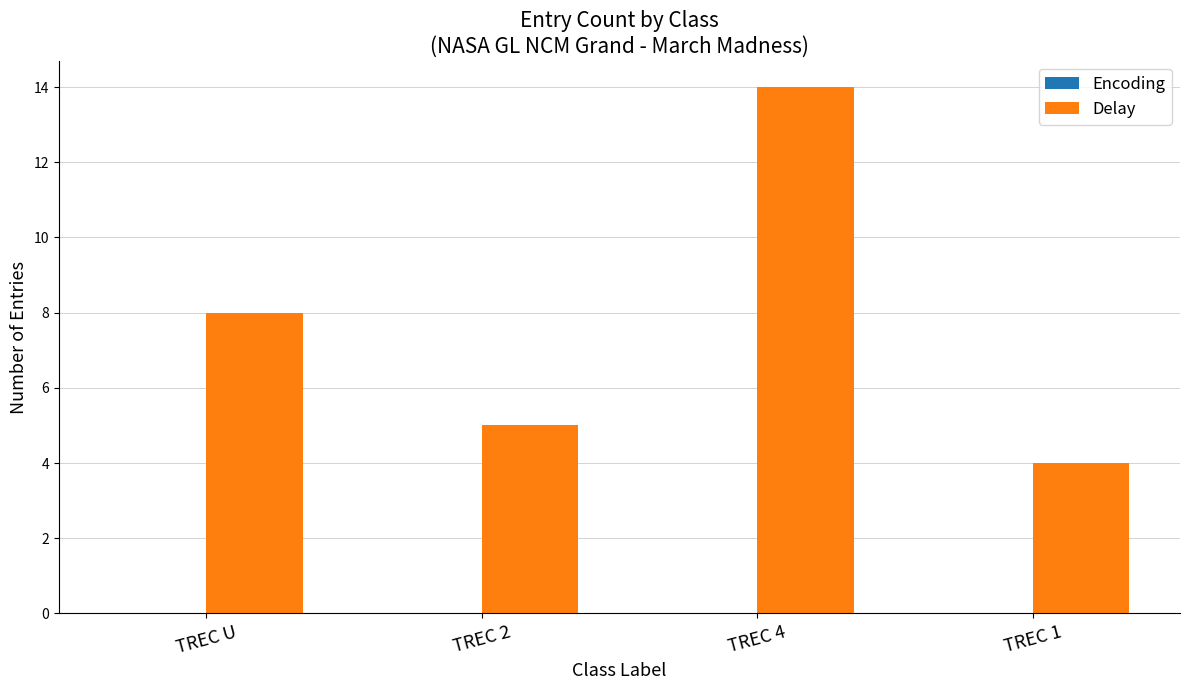

Are the bars horizontal?

No